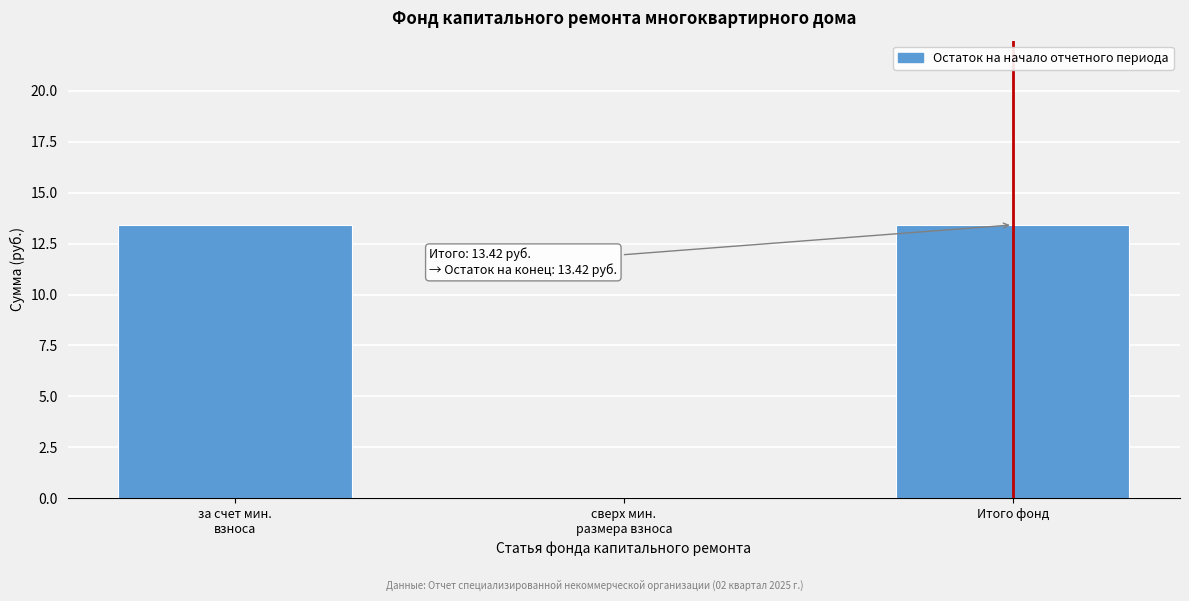

What is the greatest value displayed?

13.4